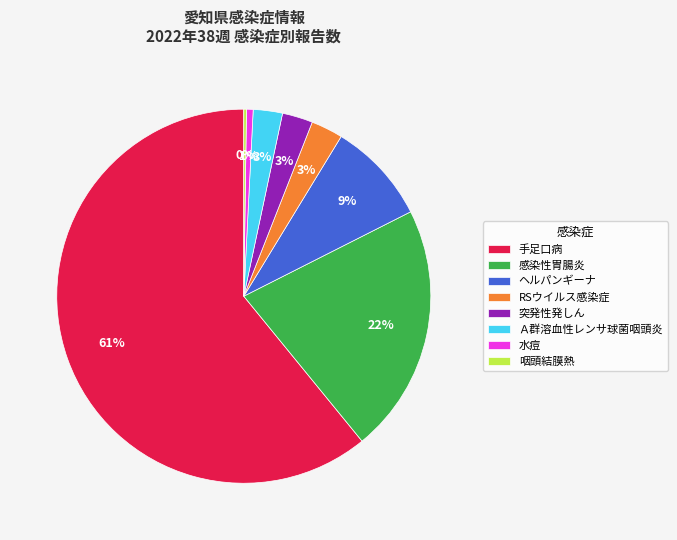

To the nearest percent, what is the average slice percentage?

12%